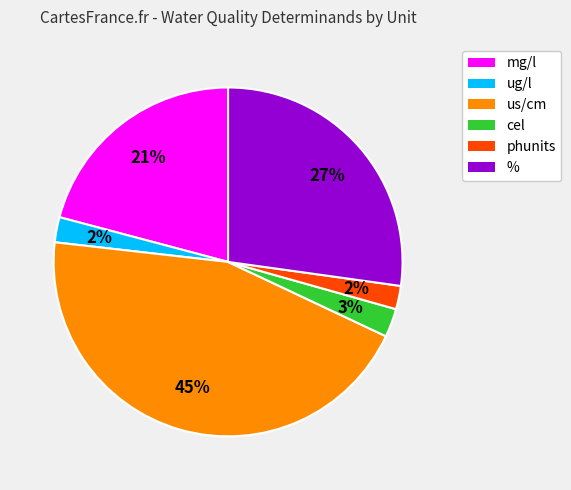

Combined, do % and cel account for over 50%?

No